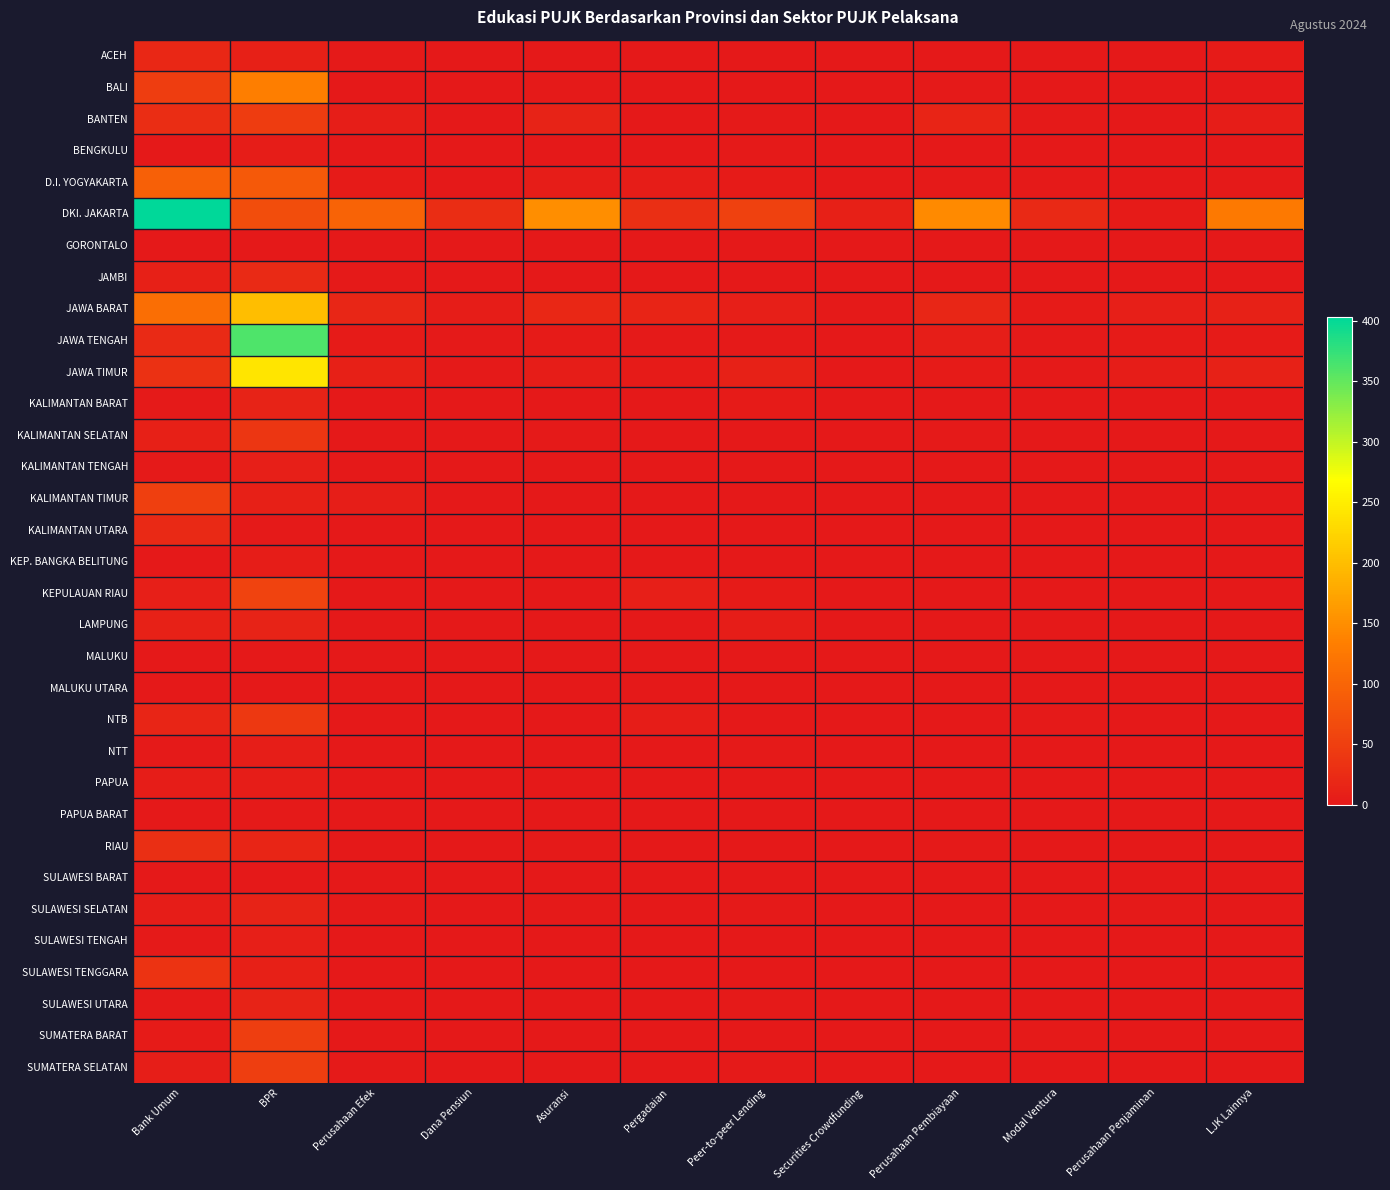

What is the total value across all series at BPR?

1545